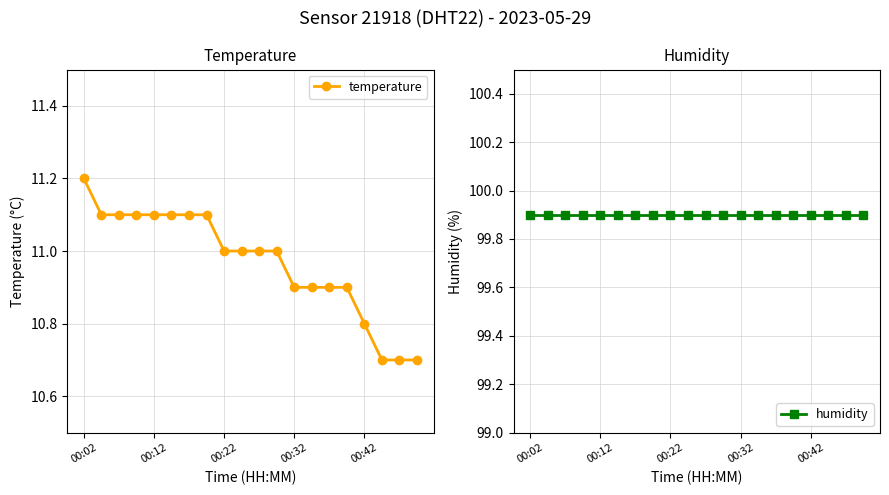

At which label does temperature reach its peak?

00:02